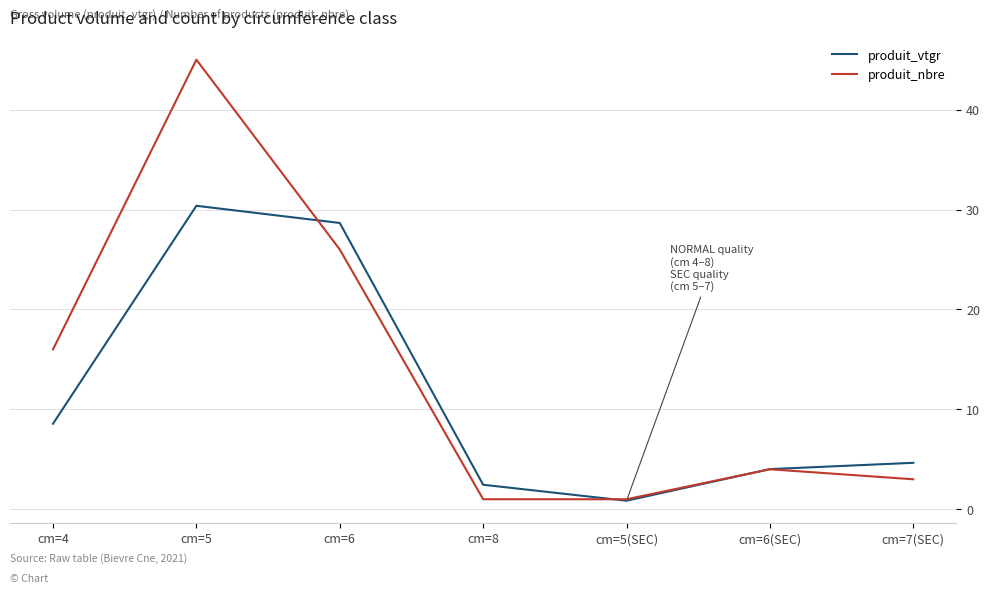

How many series are shown in this chart?

2